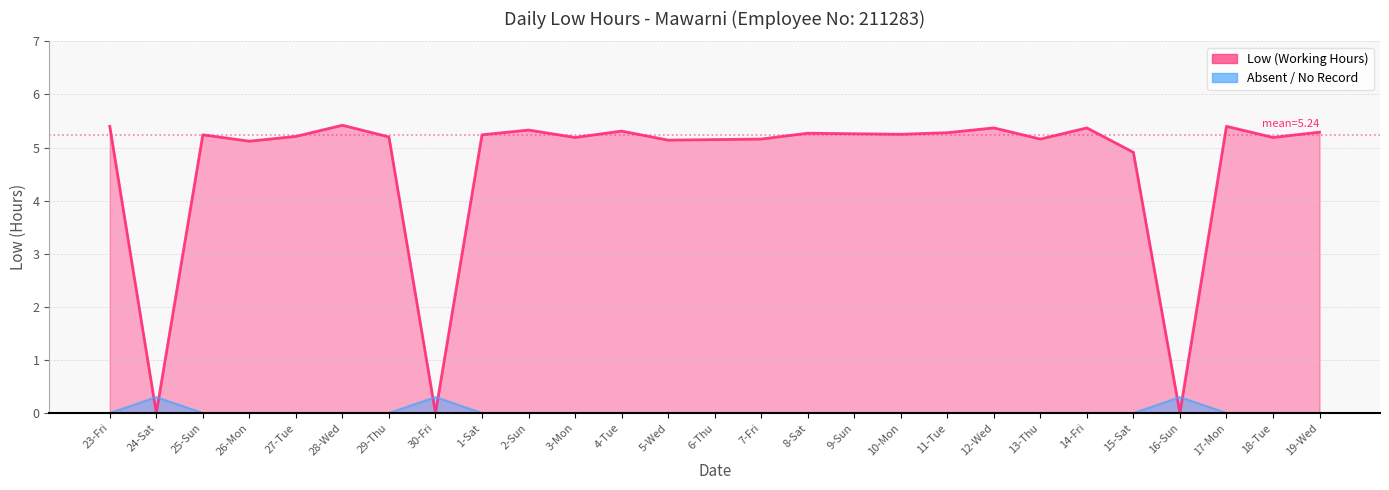

Reading left to right, what are all the values shown in this chart?

5.4	0.0	5.2	5.1	5.2	5.4	5.2	0.0	5.2	5.3	5.2	5.3	5.1	5.2	5.2	5.3	5.3	5.2	5.3	5.4	5.2	5.4	4.9	0.0	5.4	5.2	5.3